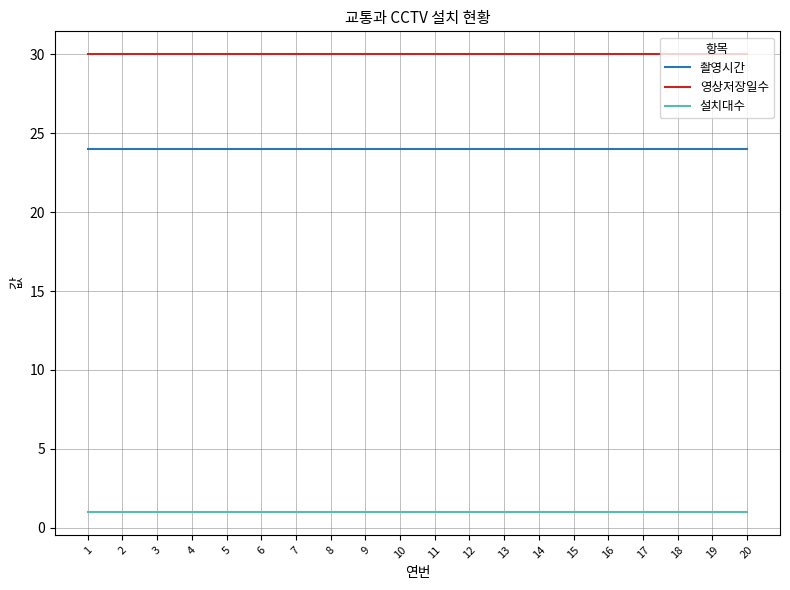

How many distinct data groups are displayed?

3